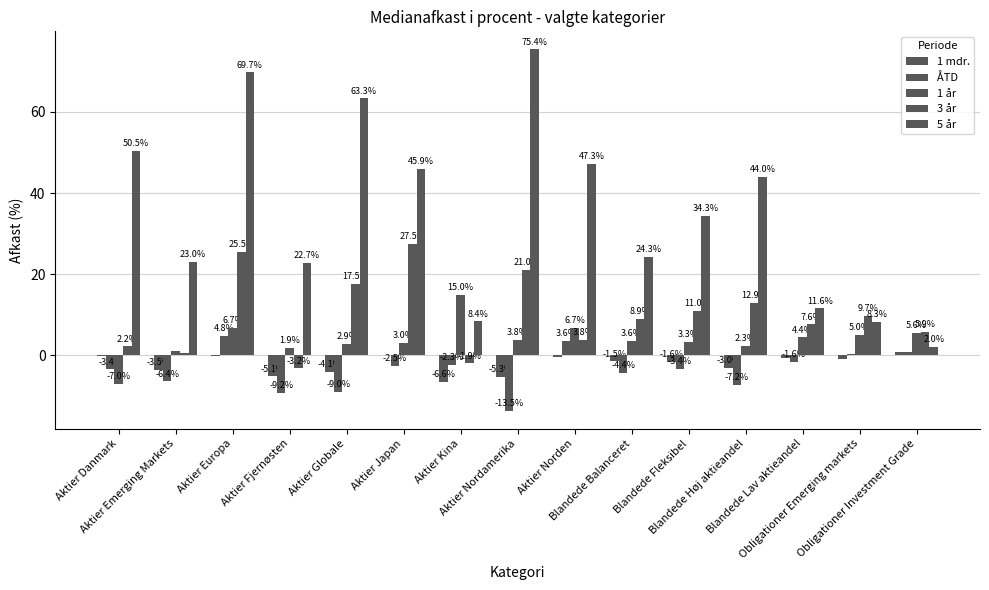

Are the bars grouped side by side (vs. stacked)?

Yes